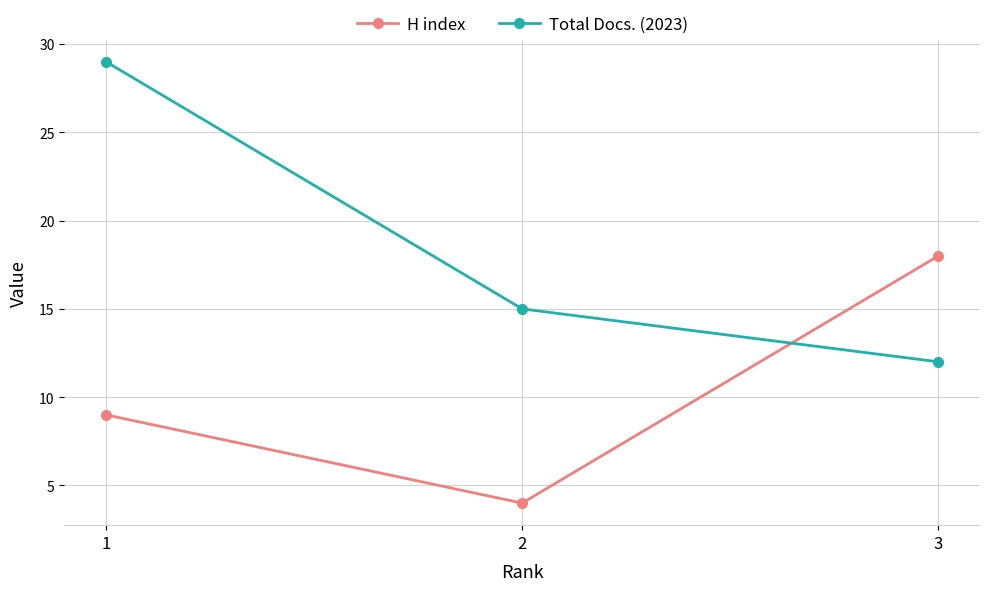

The H index series shows 2 at 2. True or false?

False